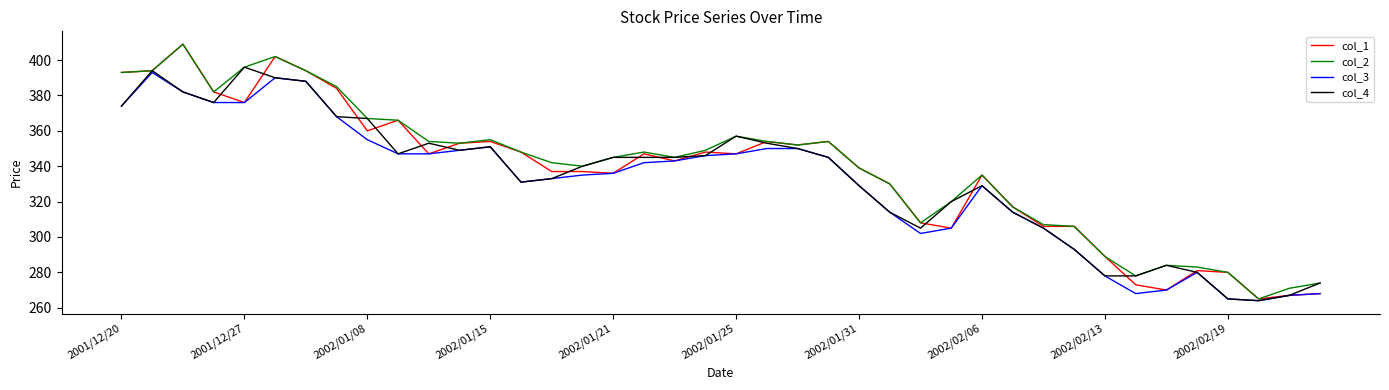

Which series has the largest total across all categories?

col_2